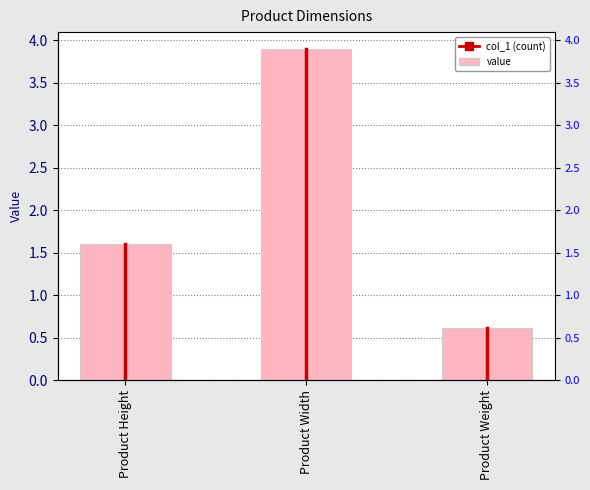

List the labels in order of value, smallest first.

Product Weight, Product Height, Product Width